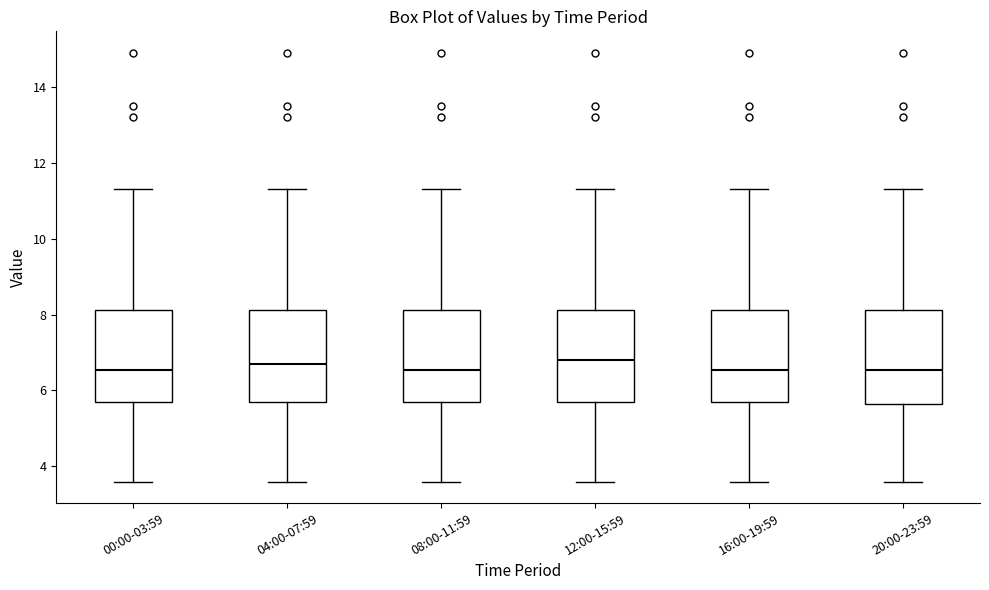

Where is the upper edge of the box for 04:00-07:59 on the y-axis? The values are not printed on the chart, so give them approximately, as read against the axis.

8.2